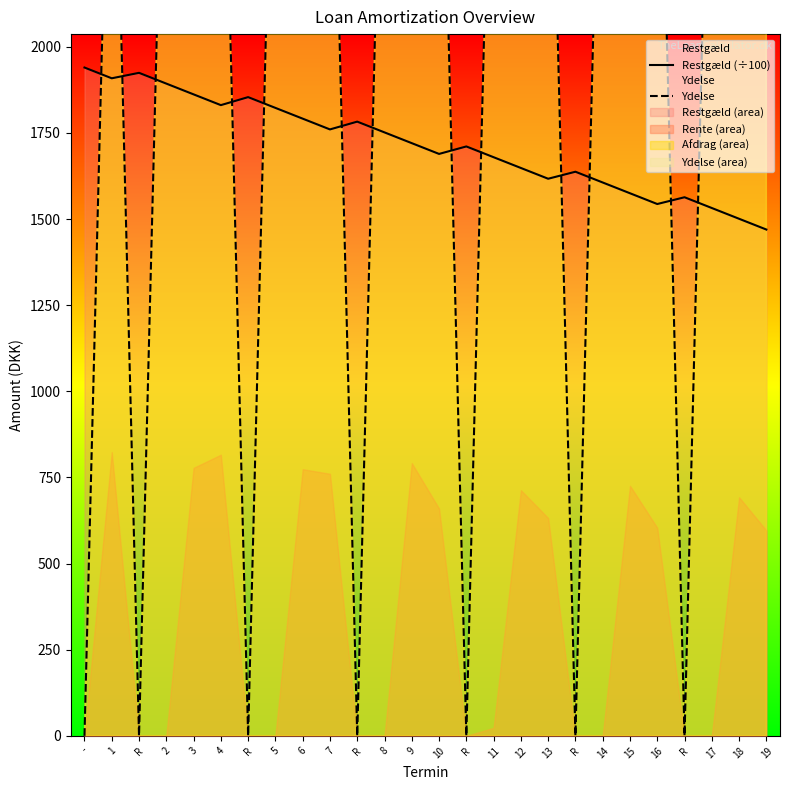

Rank the series by their maximum value, from lowest to highest.

Restgæld (÷100), Ydelse